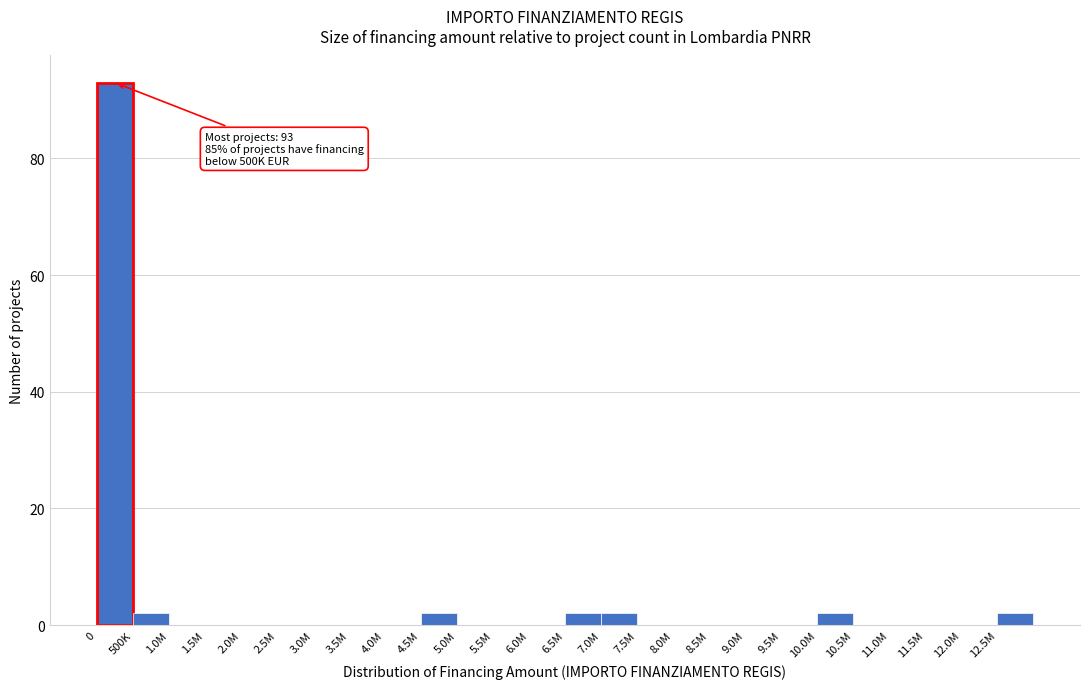

Reading right to left, list all the values displayed in this chart.

12.5M=2	12.0M=0	11.5M=0	11.0M=0	10.5M=0	10.0M=2	9.5M=0	9.0M=0	8.5M=0	8.0M=0	7.5M=0	7.0M=2	6.5M=2	6.0M=0	5.5M=0	5.0M=0	4.5M=2	4.0M=0	3.5M=0	3.0M=0	2.5M=0	2.0M=0	1.5M=0	1.0M=0	500K=2	0=93